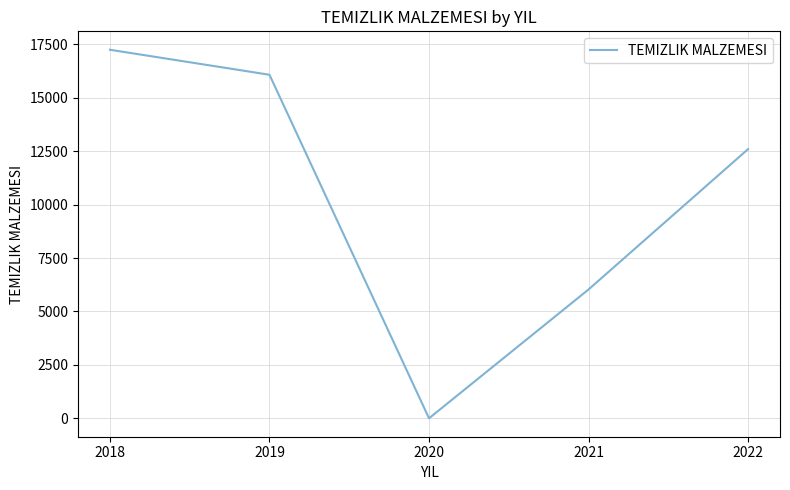

How many values are above zero?

4